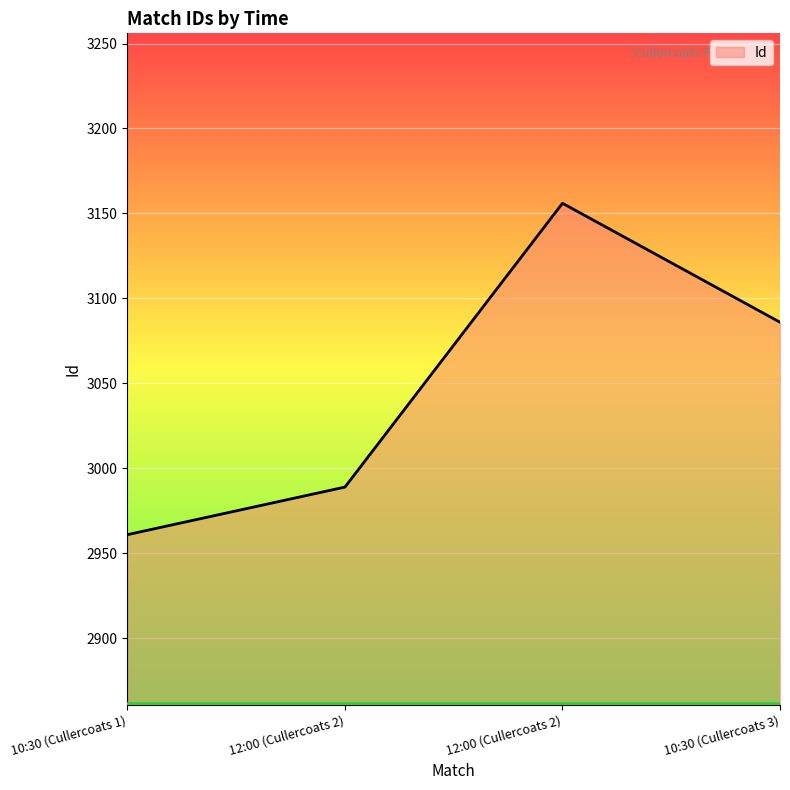

How many categories are shown in the chart?

4